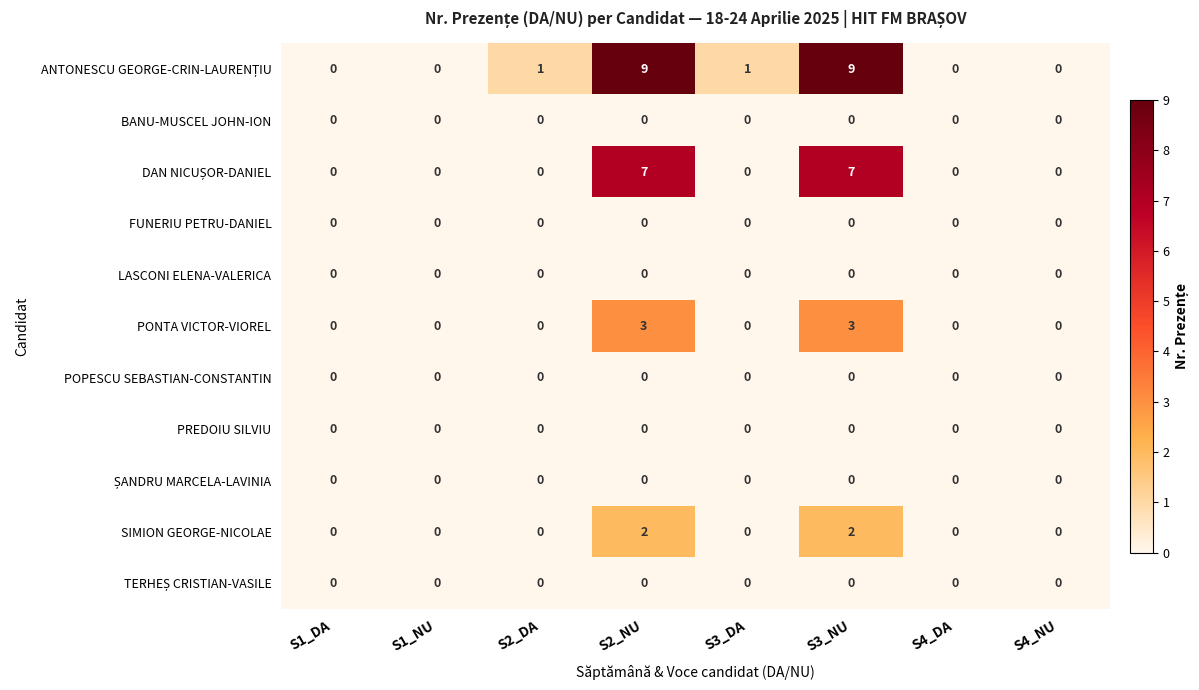

How many PONTA VICTOR-VIOREL values are between 0 and 3?

8